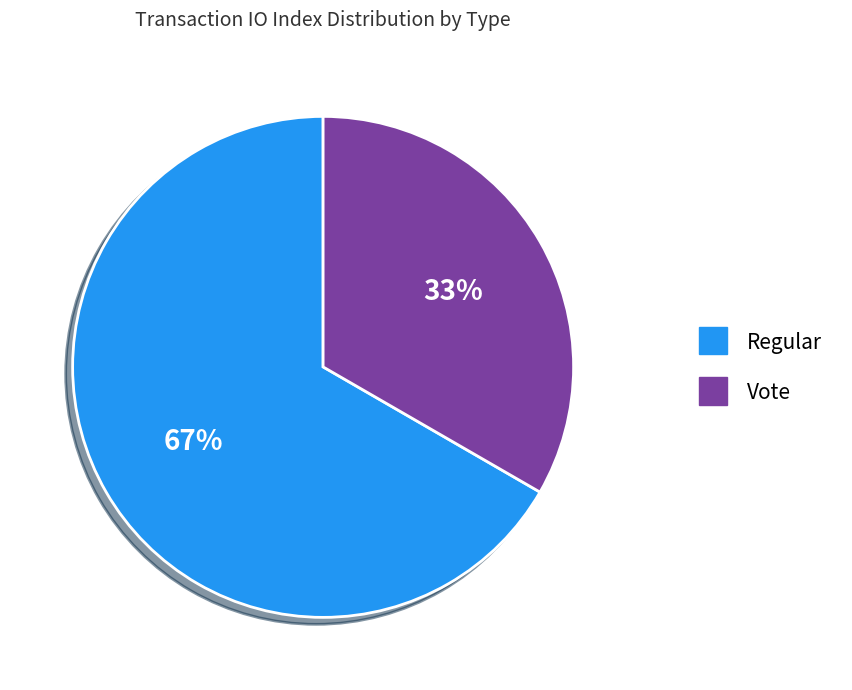

Does any single category account for the majority?

Yes